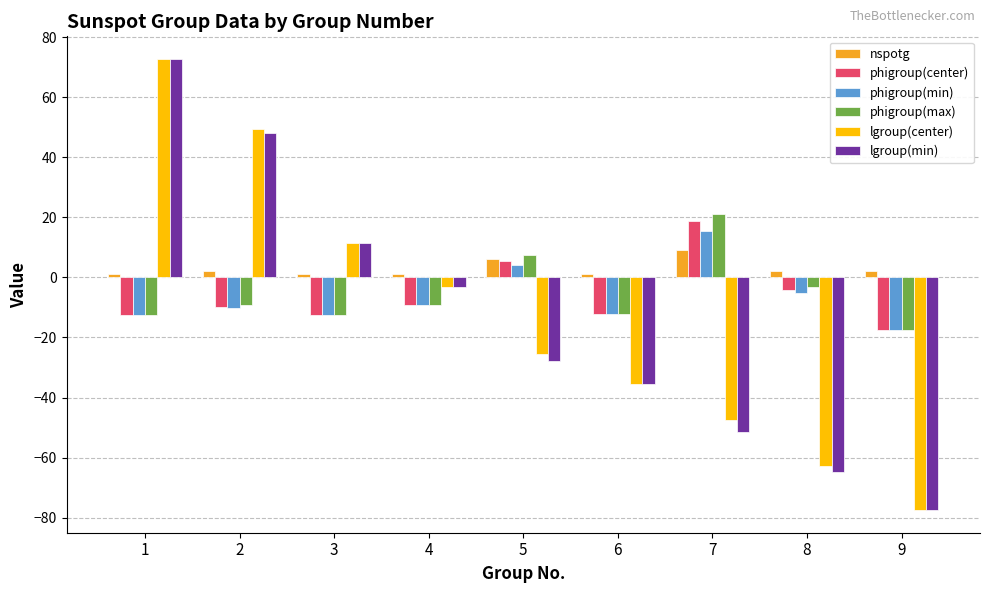

How many series are shown in this chart?

6